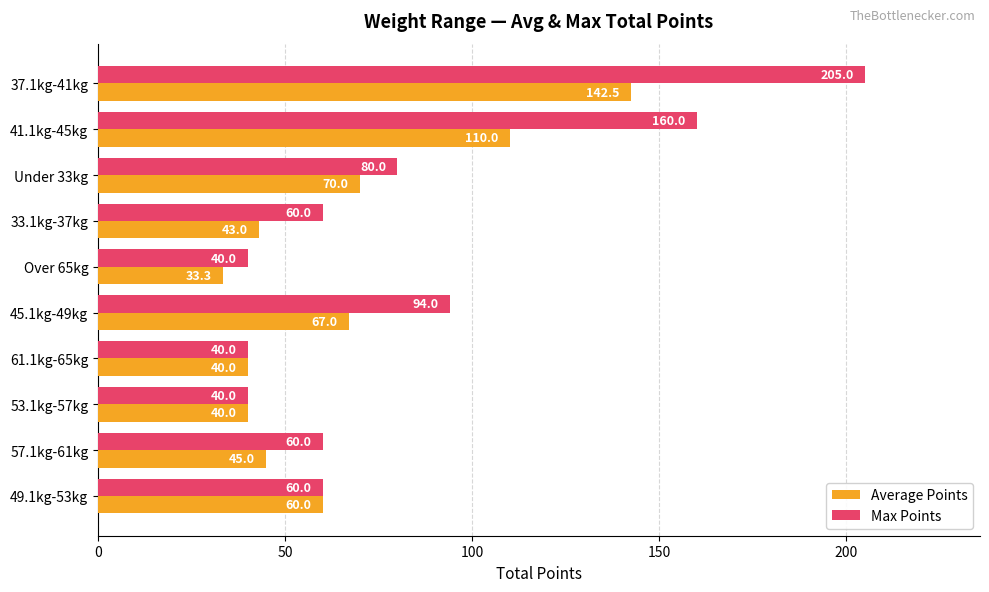

What are all the series names shown in the legend?

Average Points, Max Points